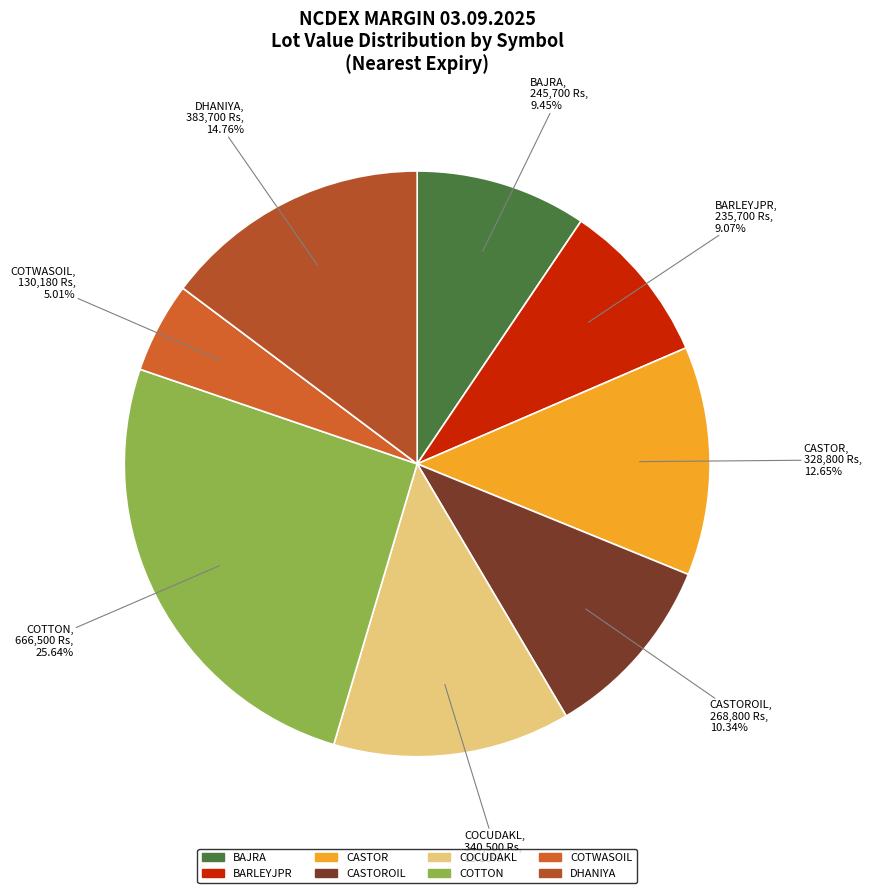

Count the number of slices in the pie.

8